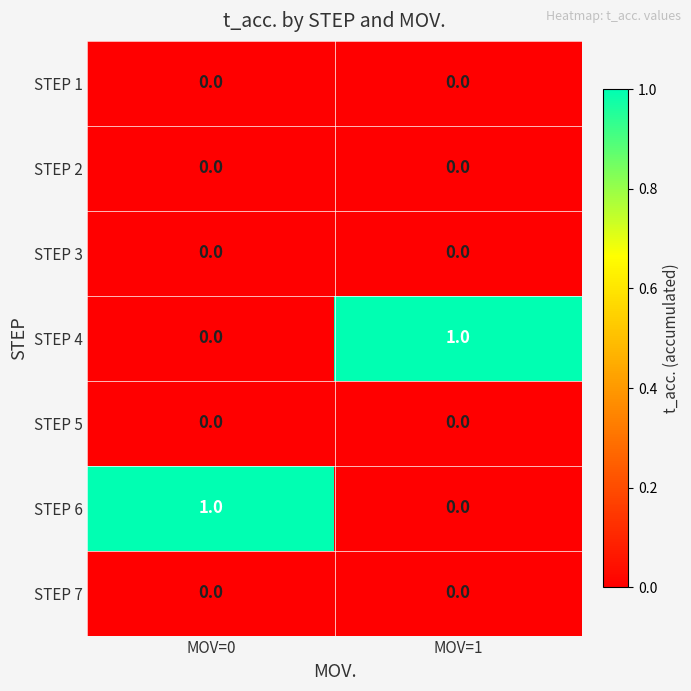

Is the value of STEP 2 at MOV=1 greater than the value of STEP 6 at MOV=0?

No